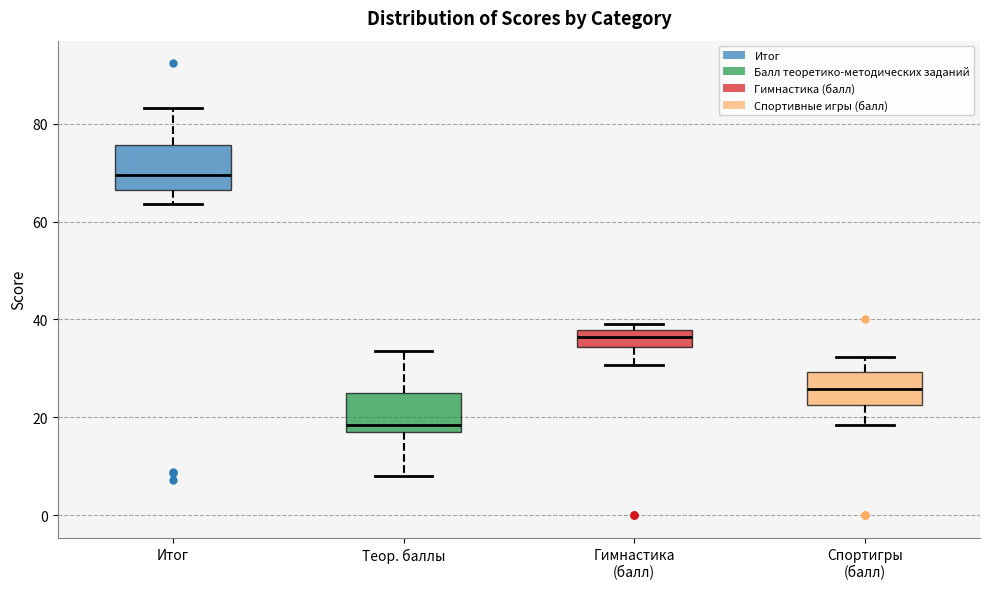

Where does the lower whisker of the box for Итог end on the y-axis? The values are not printed on the chart, so give them approximately, as read against the axis.

64